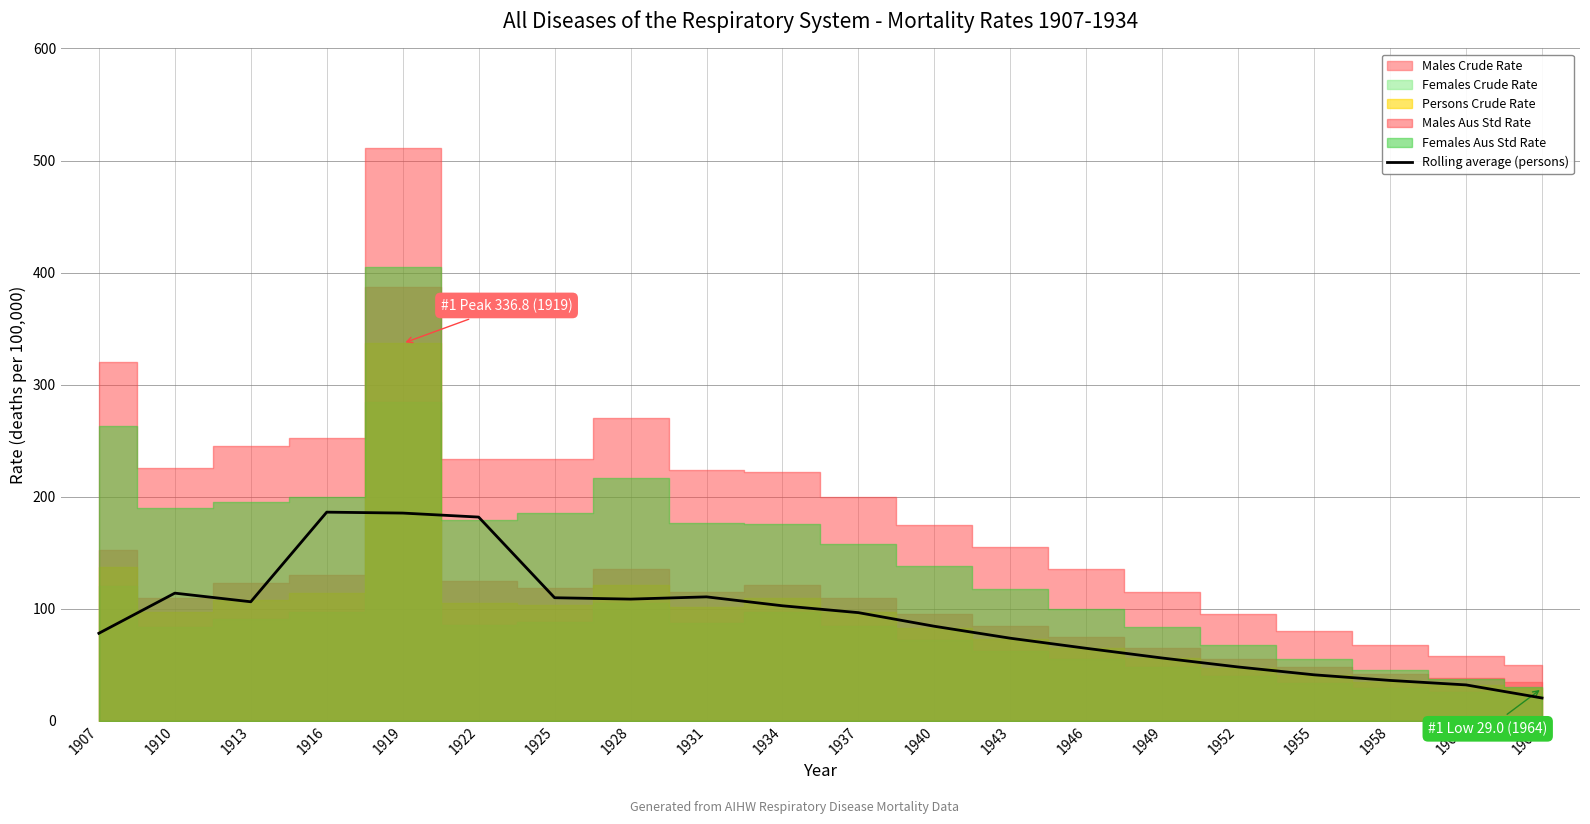

Where does the data first go above 96?

1910